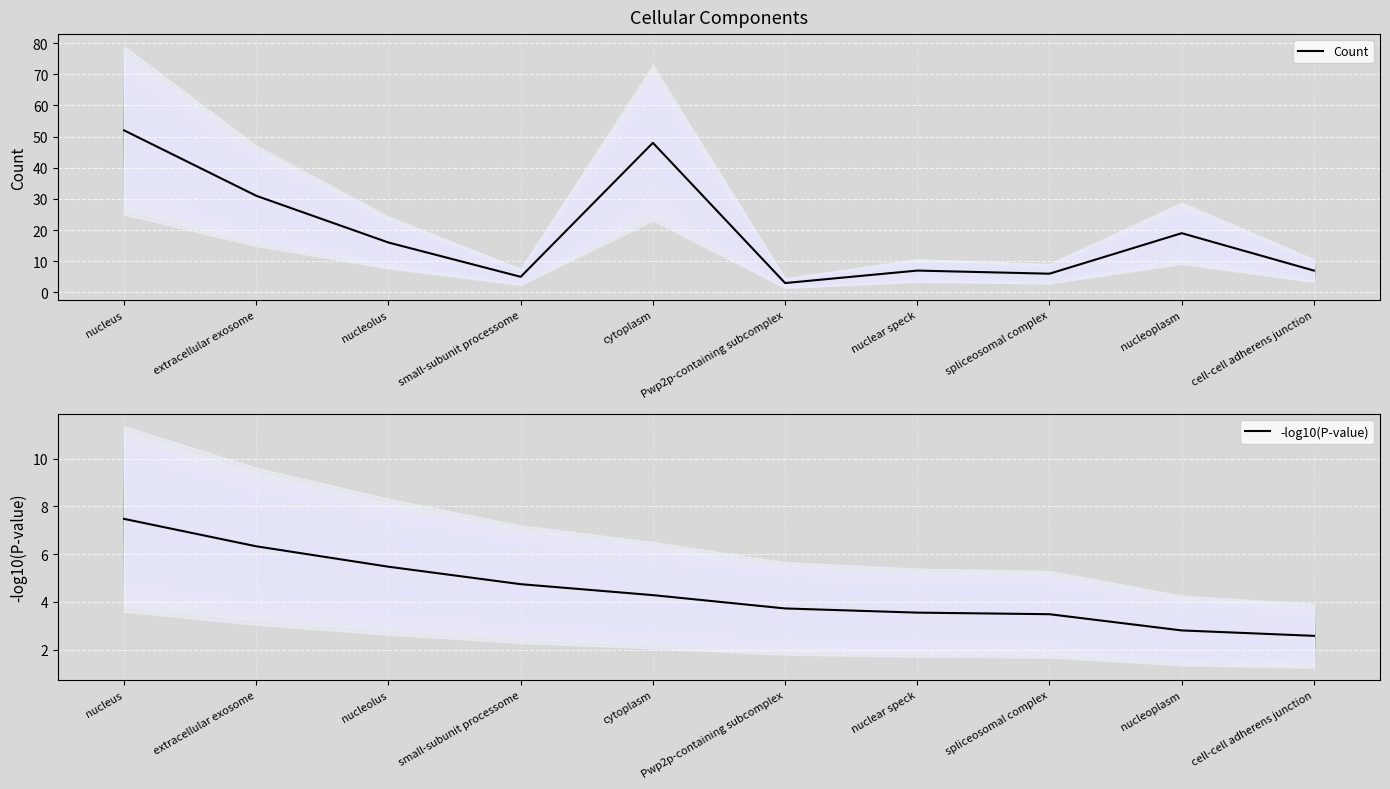

The value of Count at nucleus is 52.0. True or false?

True